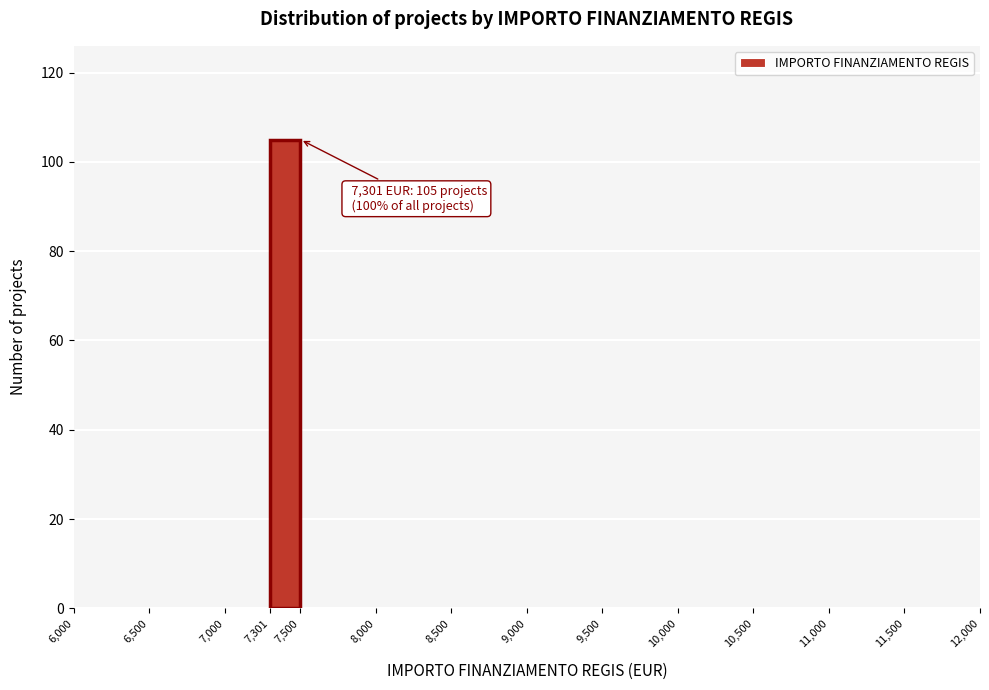

Which range on the x-axis has the tallest bar?

7,301 to 7,500